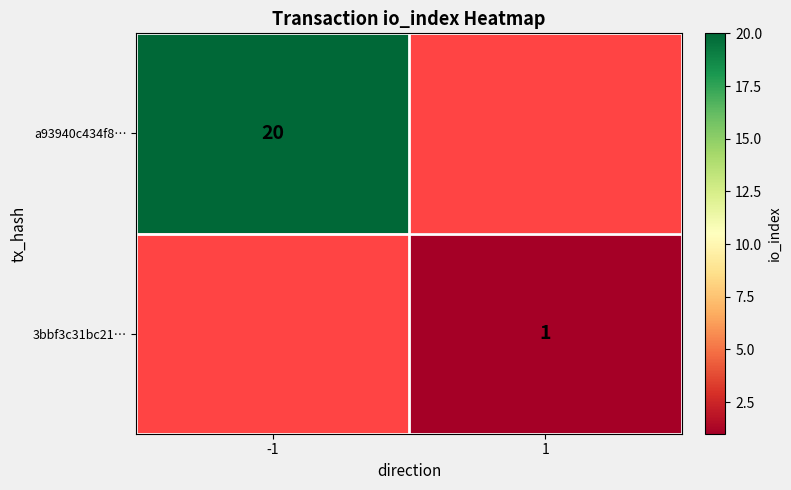

Is the value of 3bbf3c31bc21… at 1 greater than the value of a93940c434f8… at -1?

No